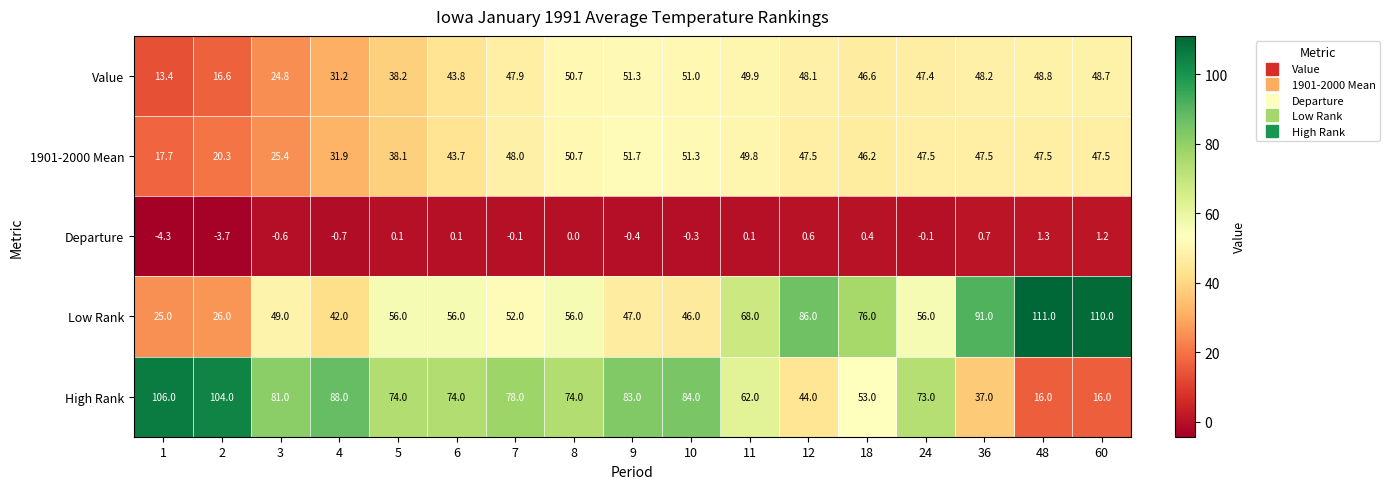

What value does the 1901-2000 Mean series have at 4?

31.9